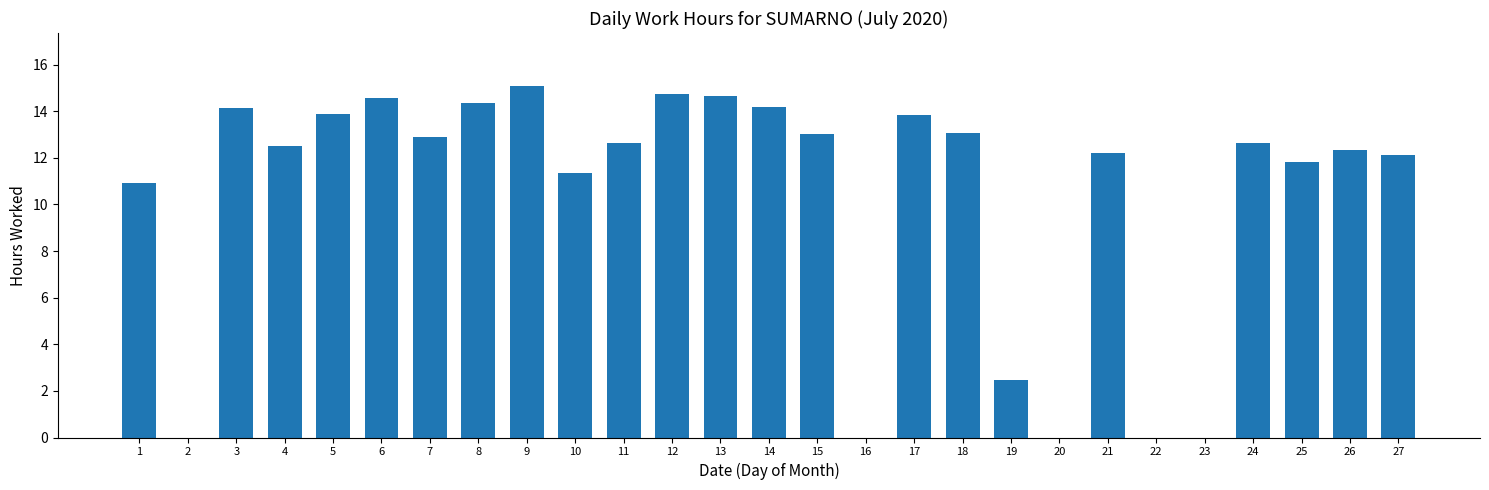

What is the sum of the values at 21 and 6?

26.8